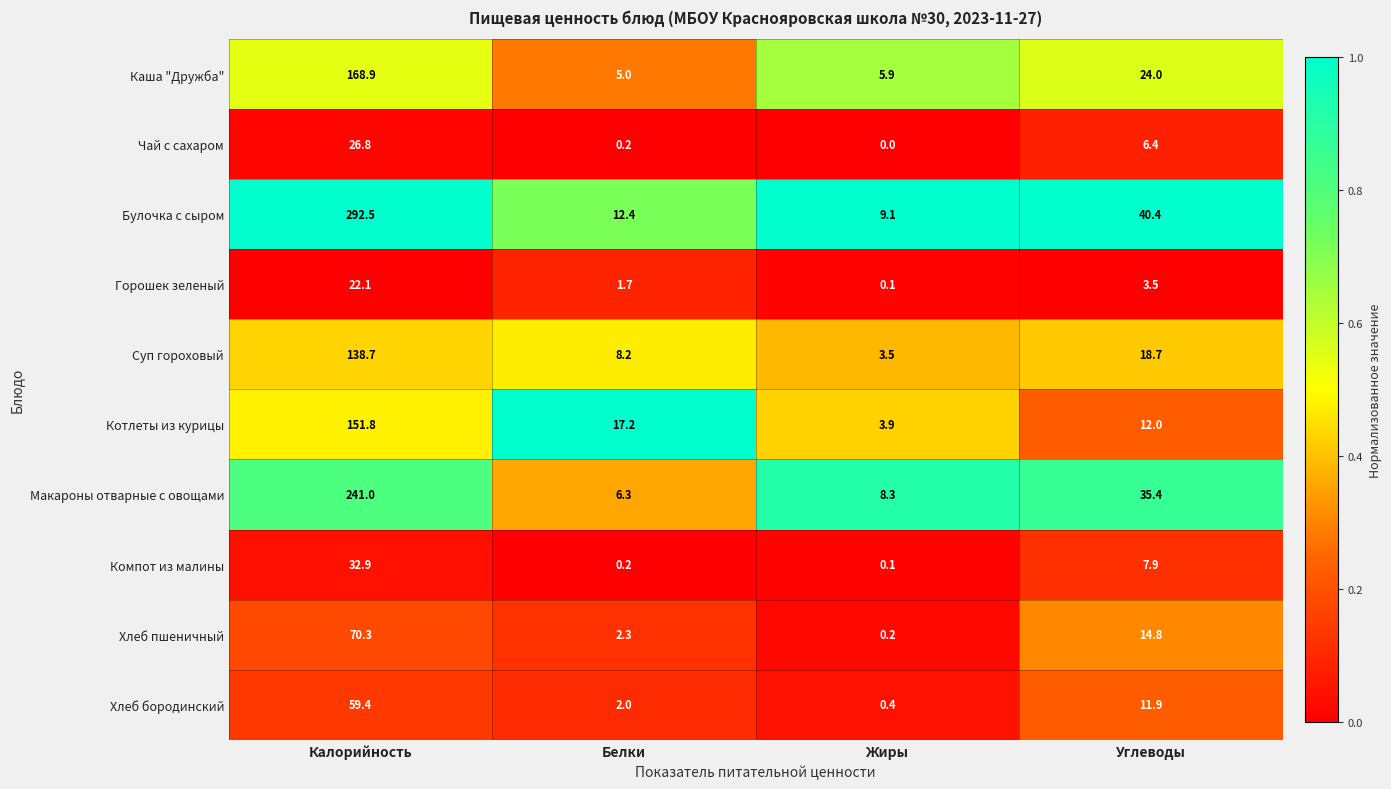

What is the total value across all series at Углеводы?

175.0